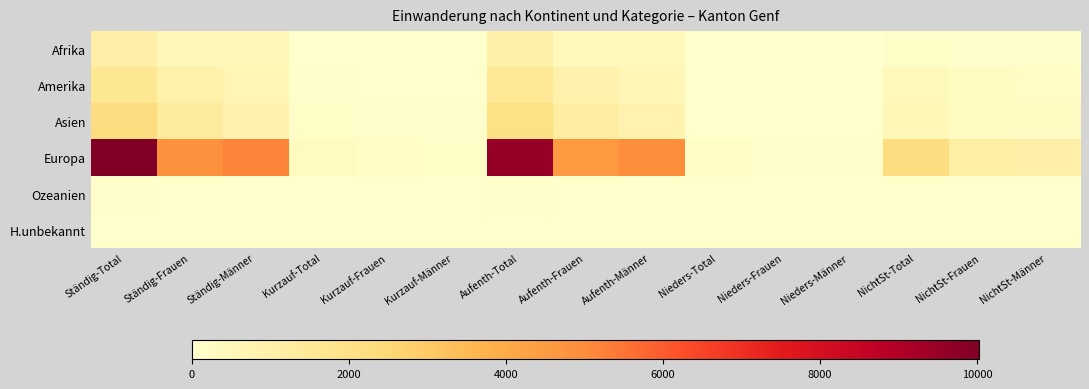

Which category has the highest value across all series?

Ständig-Total